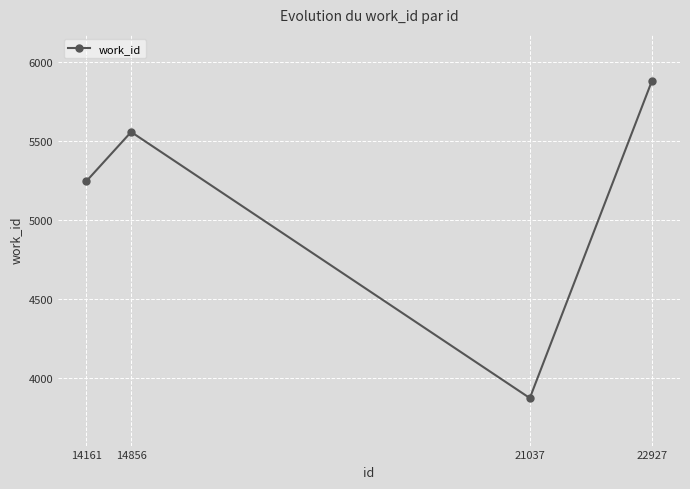

How many lines are shown in the chart?

1